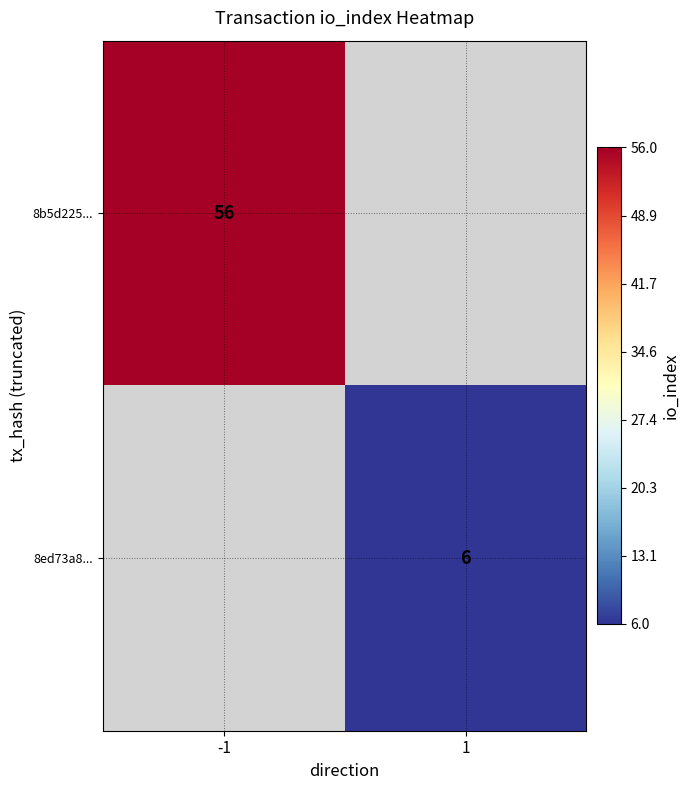

Is the value of 8b5d225... at -1 greater than the value of 8ed73a8... at 1?

Yes